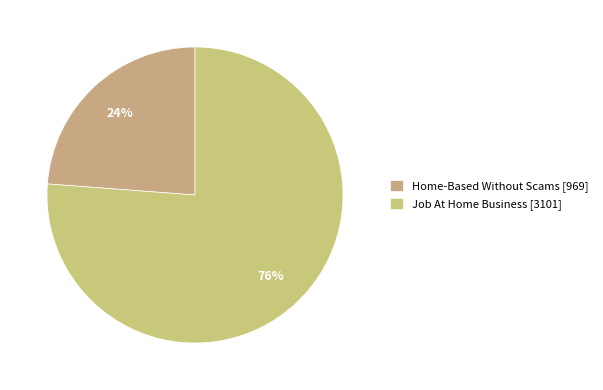

Does any single category account for the majority?

Yes